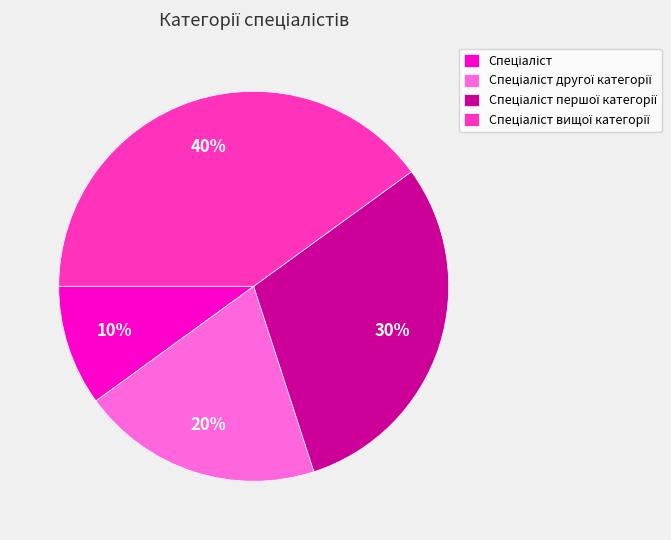

To the nearest percent, what is the difference between the largest and smallest slice percentages?

30%